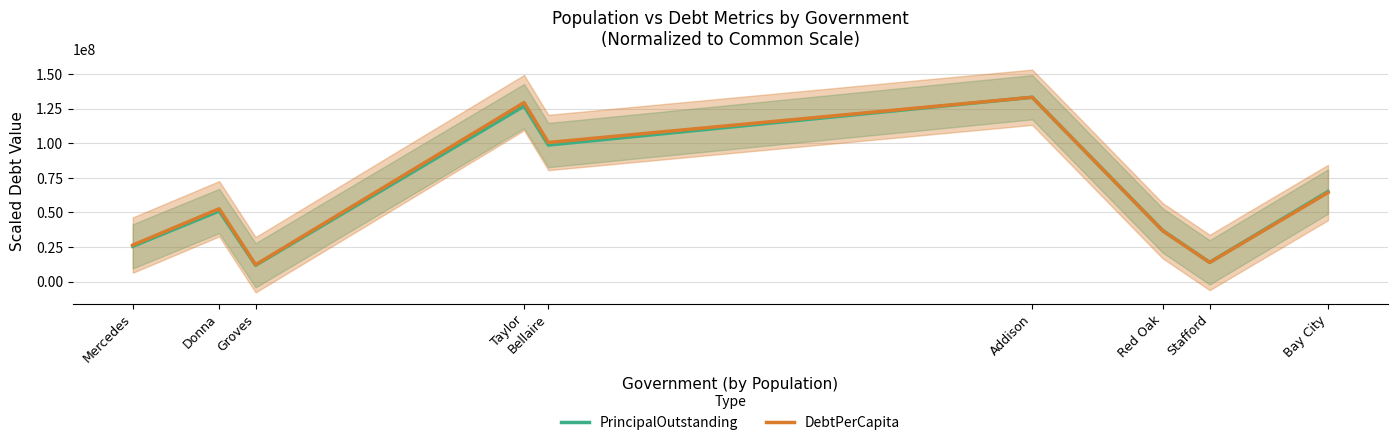

How many distinct data groups are displayed?

2